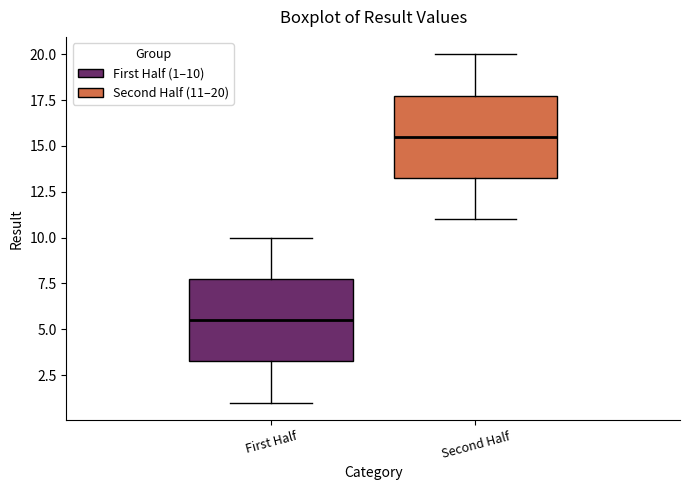

Reading left to right, transcribe this box plot: for each box, give where its median line is, the range the box spans, and where its two whiskers end, as read against the y-axis. The values are not printed on the chart, so give them approximately, as read against the axis.

First Half: median 5.5, box 3.5 to 8.0, whiskers 1.0 to 10.0
Second Half: median 15.5, box 13.5 to 18.0, whiskers 11.0 to 20.0